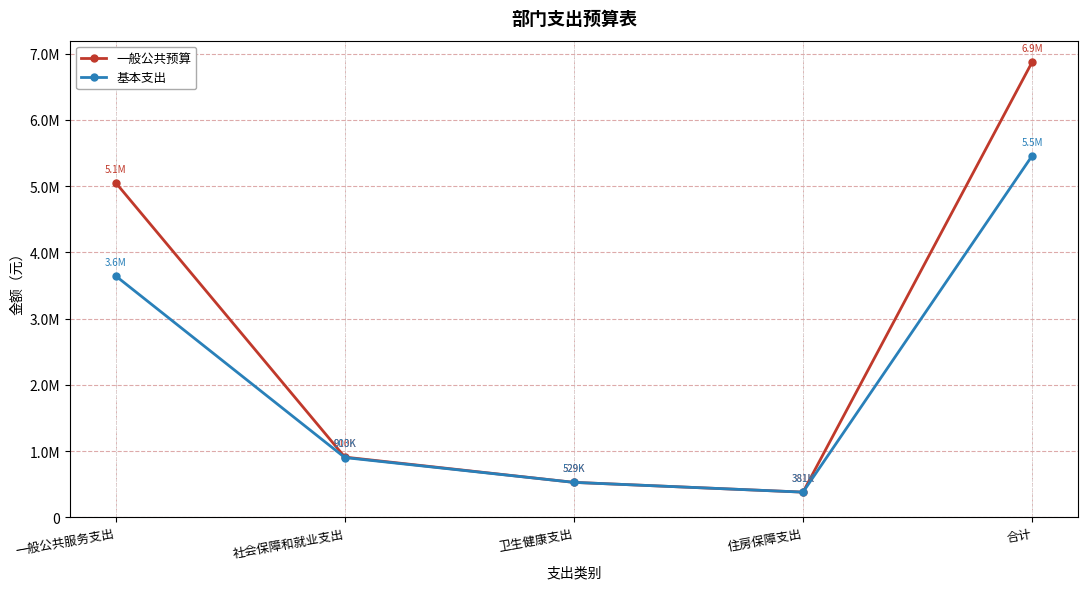

What are all the series names shown in the legend?

一般公共预算, 基本支出